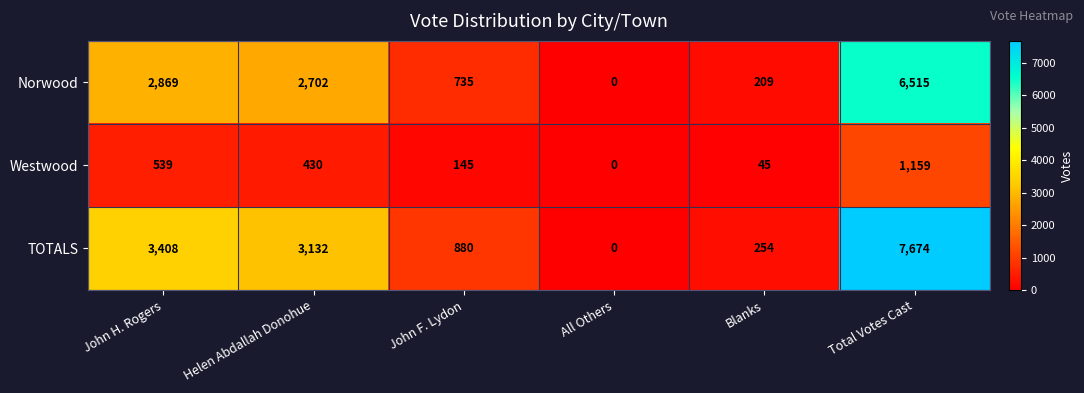

At which category is the sum across all series the highest?

Total Votes Cast